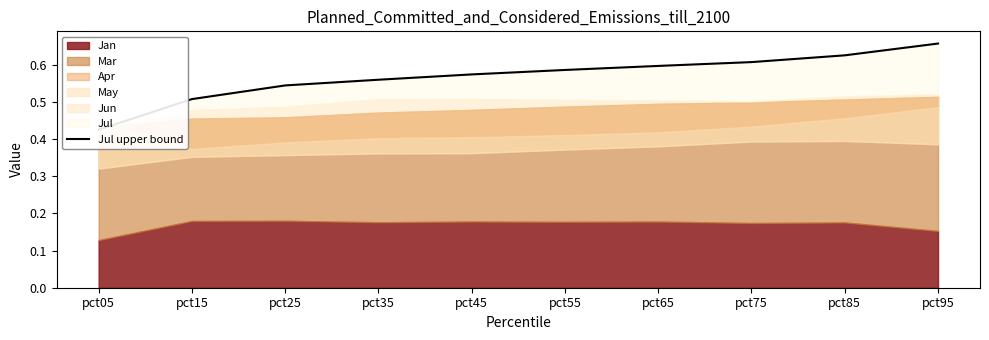

True or false: the data shows 0.9 at pct15.

False